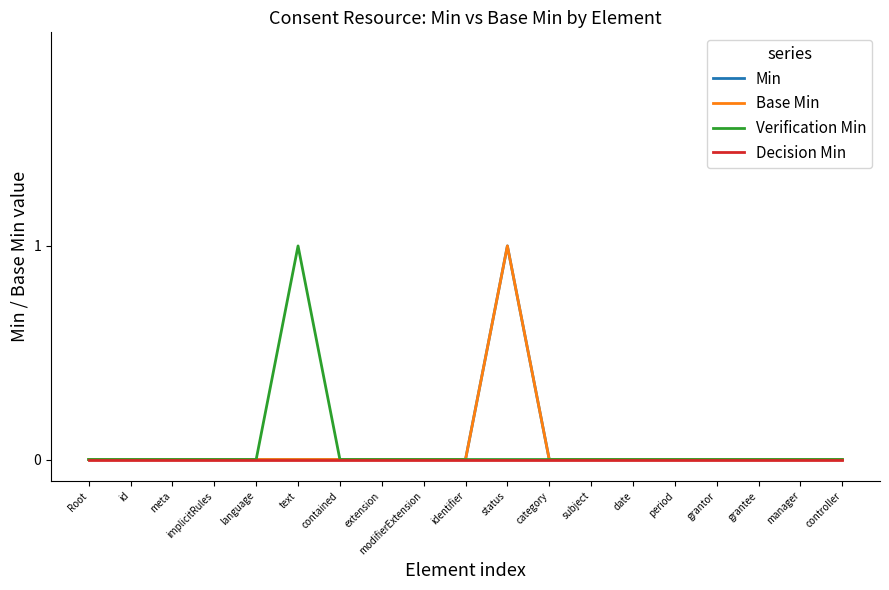

Does the chart have visible grid lines?

No